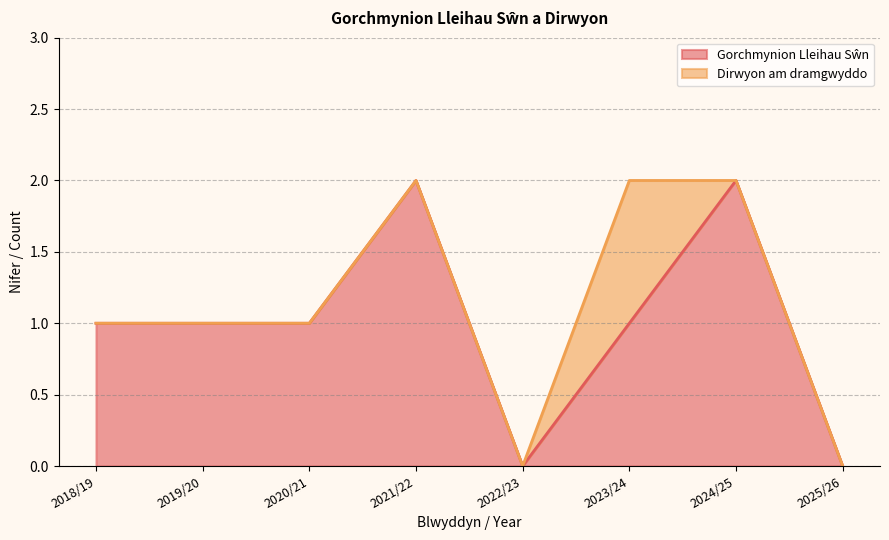

Does the chart have visible grid lines?

Yes